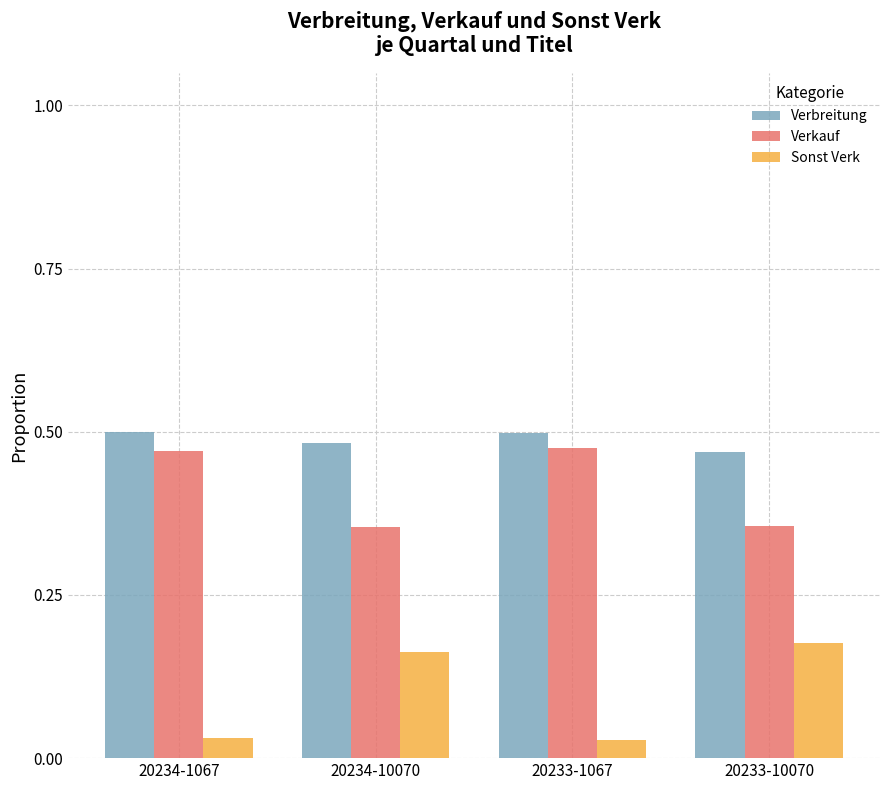

What are all the series names shown in the legend?

Verbreitung, Verkauf, Sonst Verk